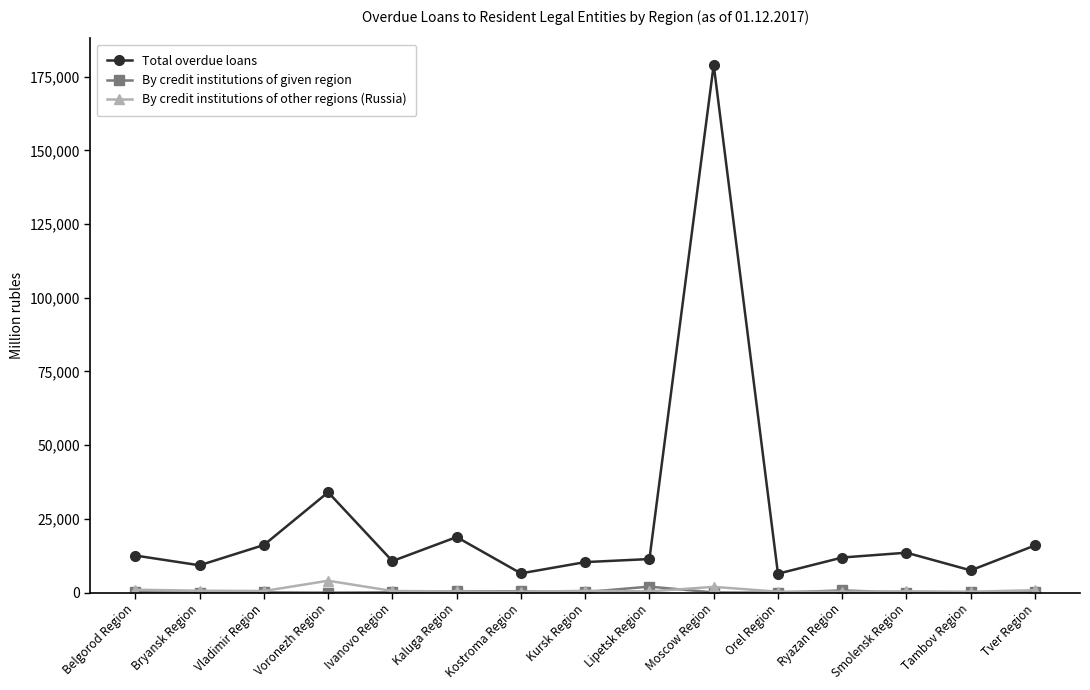

Where does the By credit institutions of other regions (Russia) series first go above 525?

Belgorod Region